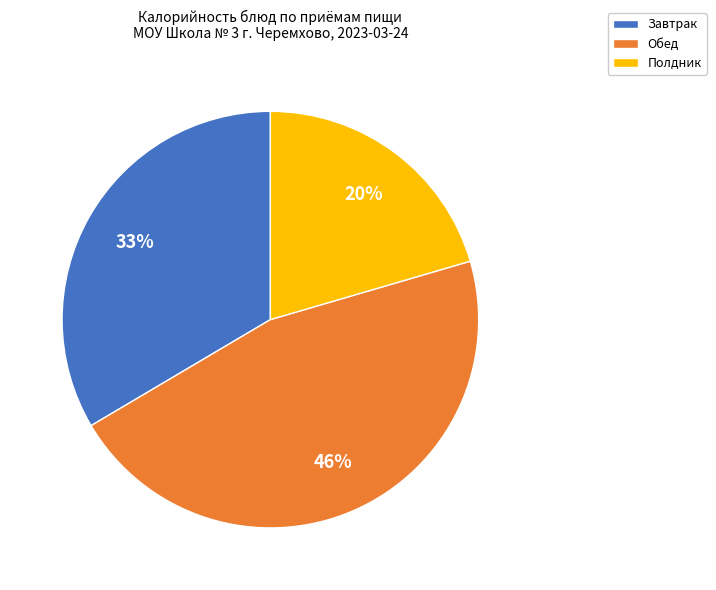

To the nearest percent, what is the difference between the largest and smallest slice percentages?

26%